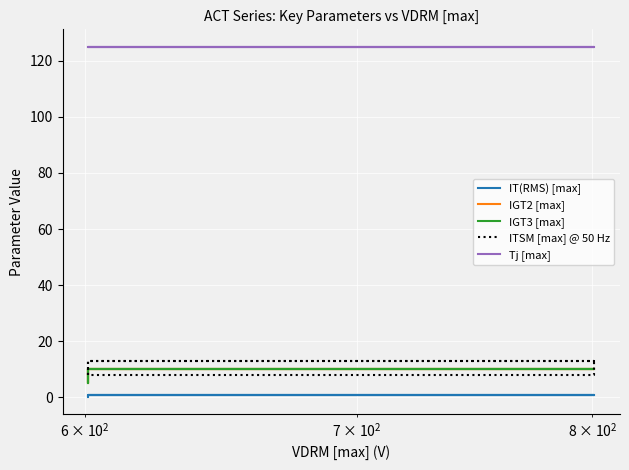

Reading right to left, extract all data points from this chart.

IT(RMS) [max]: 0.8	0.8	0.8	0.8	0.8	0.8	0.2
IGT2 [max]: 10.0	10.0	5.0	10.0	10.0	5.0	5.0
IGT3 [max]: 10.0	10.0	5.0	10.0	10.0	5.0	5.0
ITSM [max] @ 50 Hz: 13.0	8.0	8.0	13.0	13.0	8.0	8.0
Tj [max]: 125.0	125.0	125.0	125.0	125.0	125.0	125.0